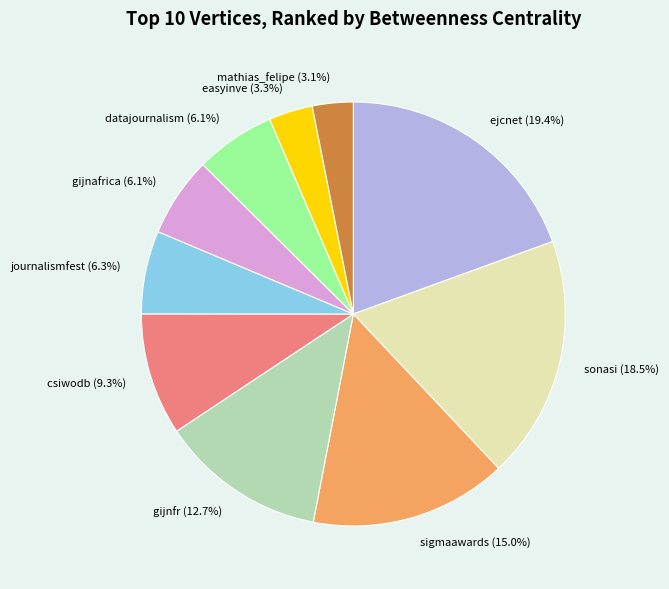

To the nearest percent, what is the difference between the largest and smallest slice percentages?

16%